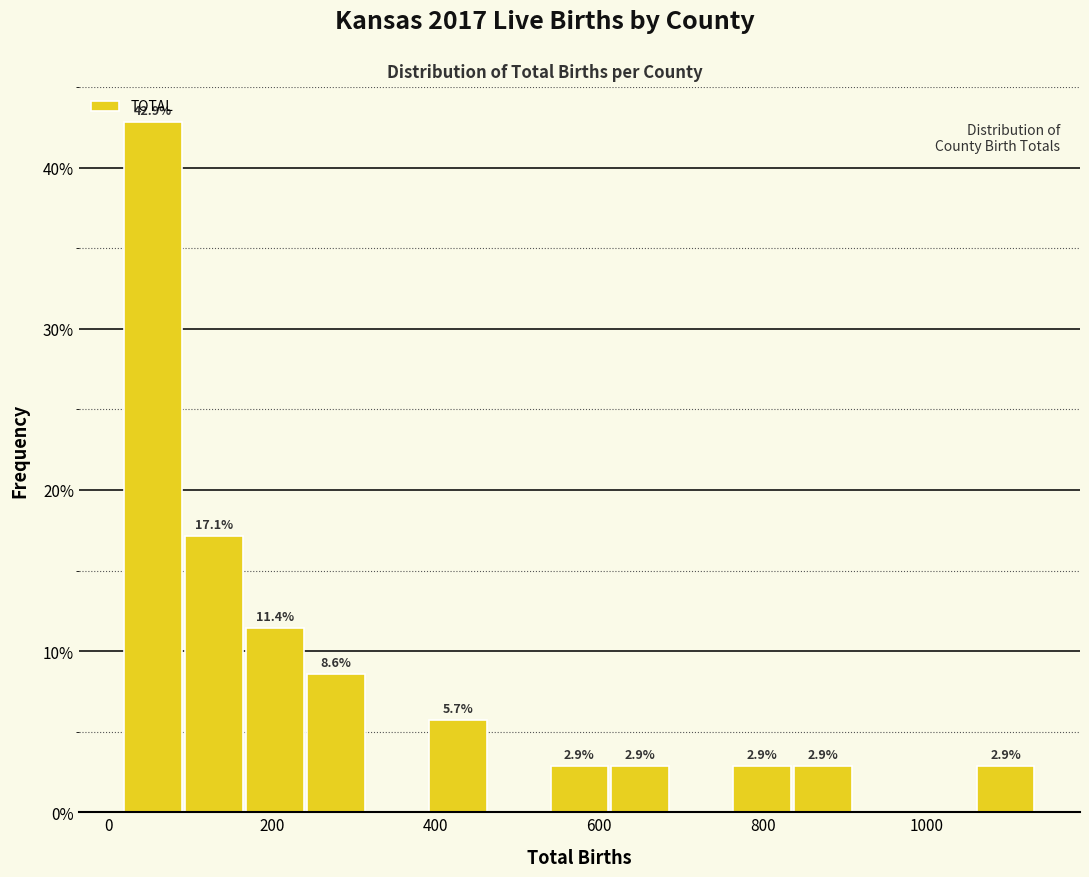

Around what value on the x-axis is the tallest bar? Give the approximate position of its centre, as read against the axis.

60